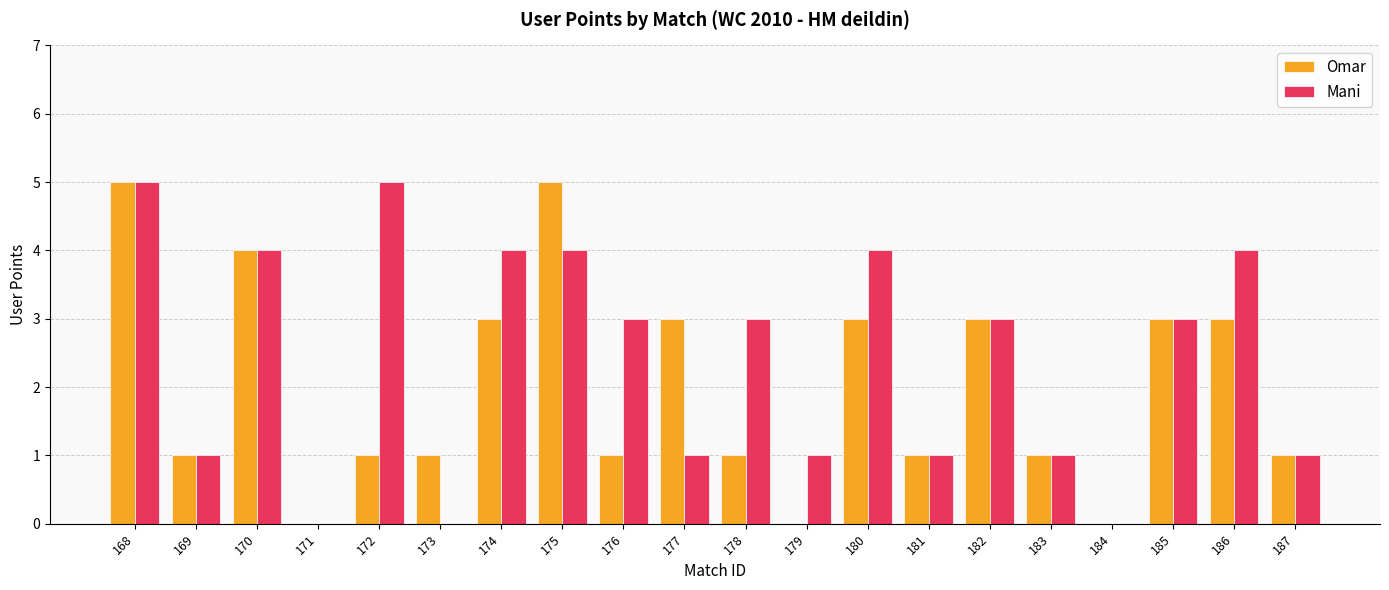

What is the total value across all series at 176?

4